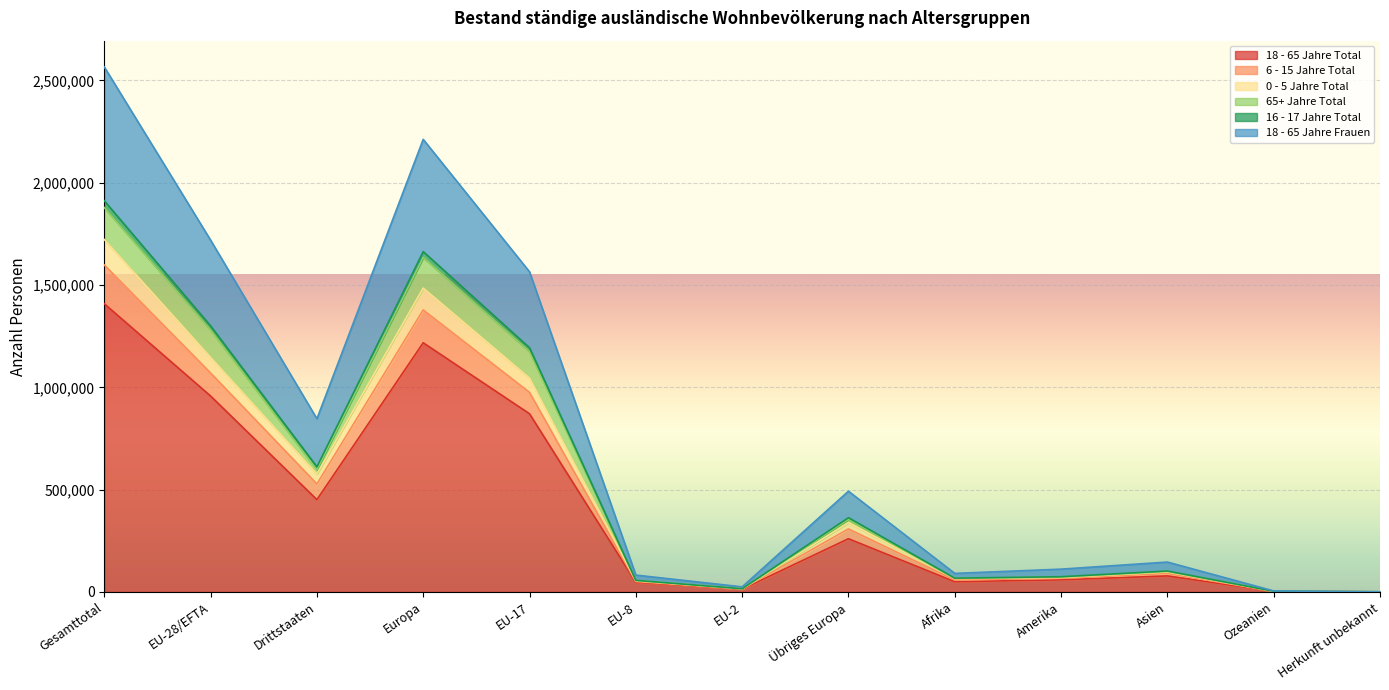

At which category is the sum across all series the highest?

Gesamttotal